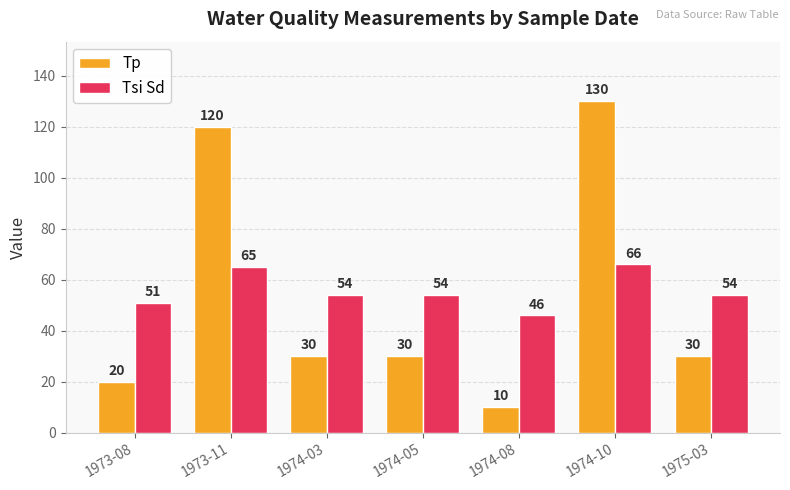

What is the difference between the Tsi Sd values at 1974-10 and 1973-08?

15